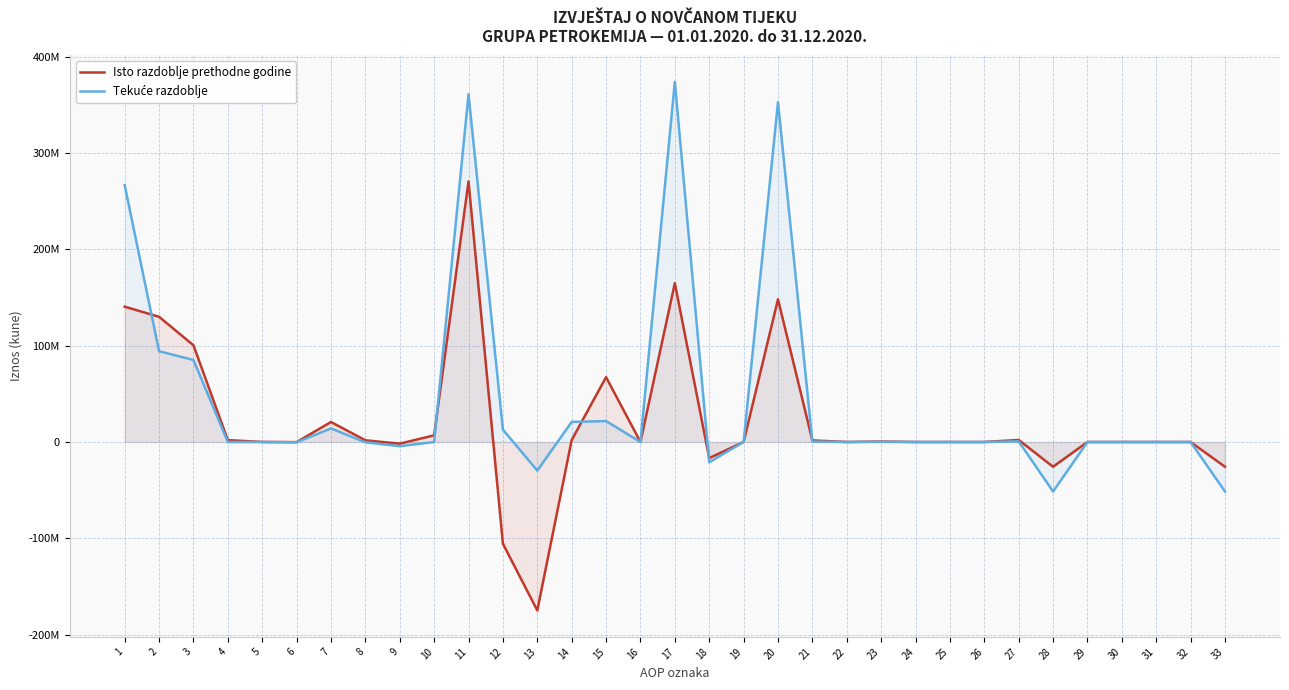

What is the difference between the highest and lowest values at 11?

90539205